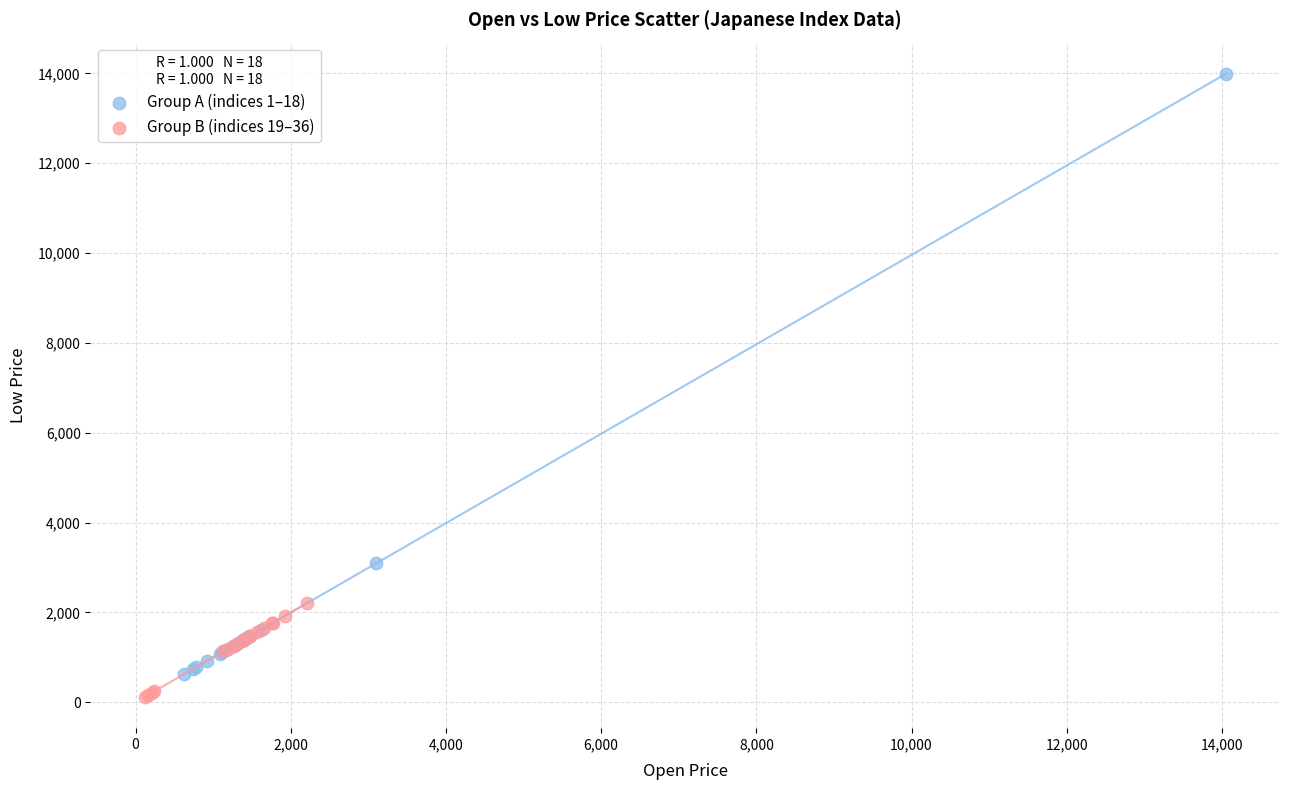

Which series has the largest Y range (max minus min)?

Group A (indices 1–18)